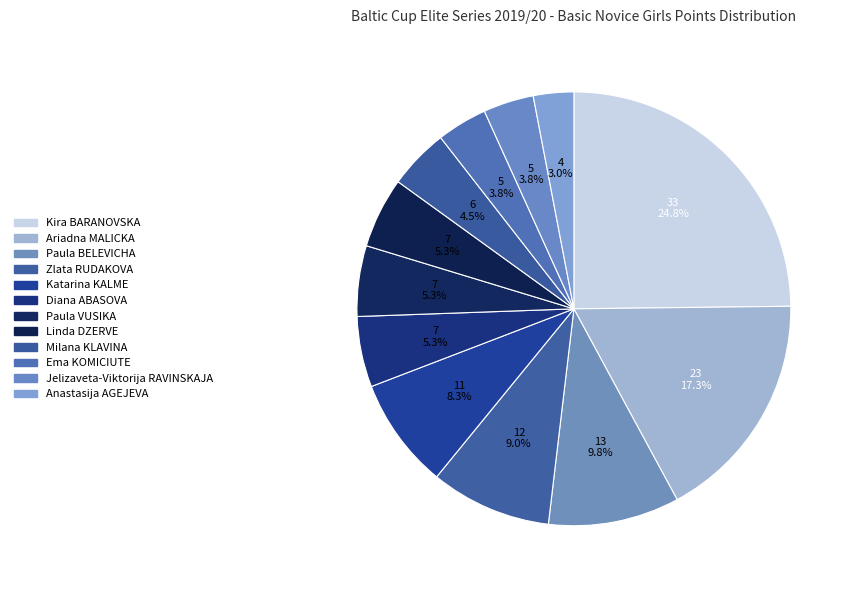

Count the number of slices in the pie.

12